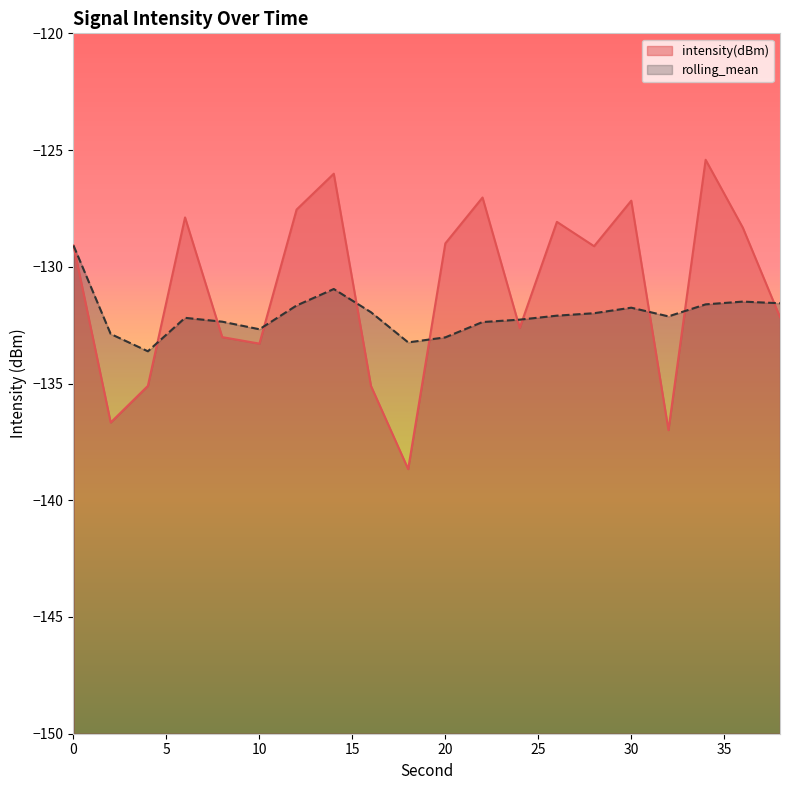

How many values in the rolling_mean series are below -132?

11